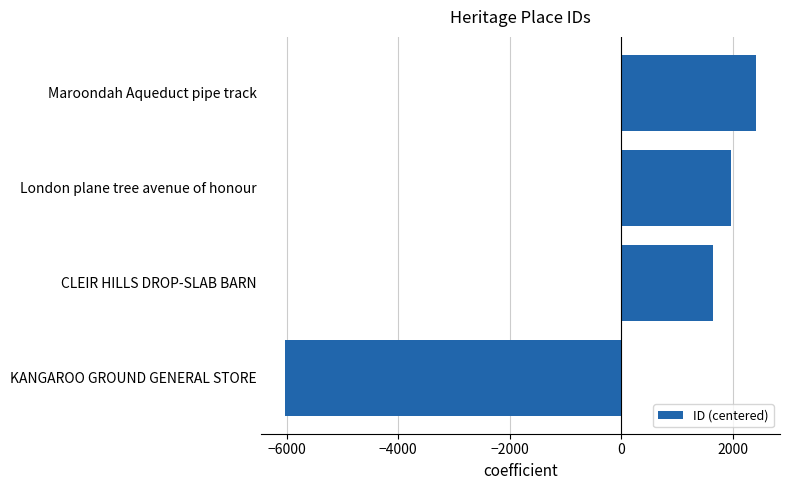

Are the bars horizontal?

Yes